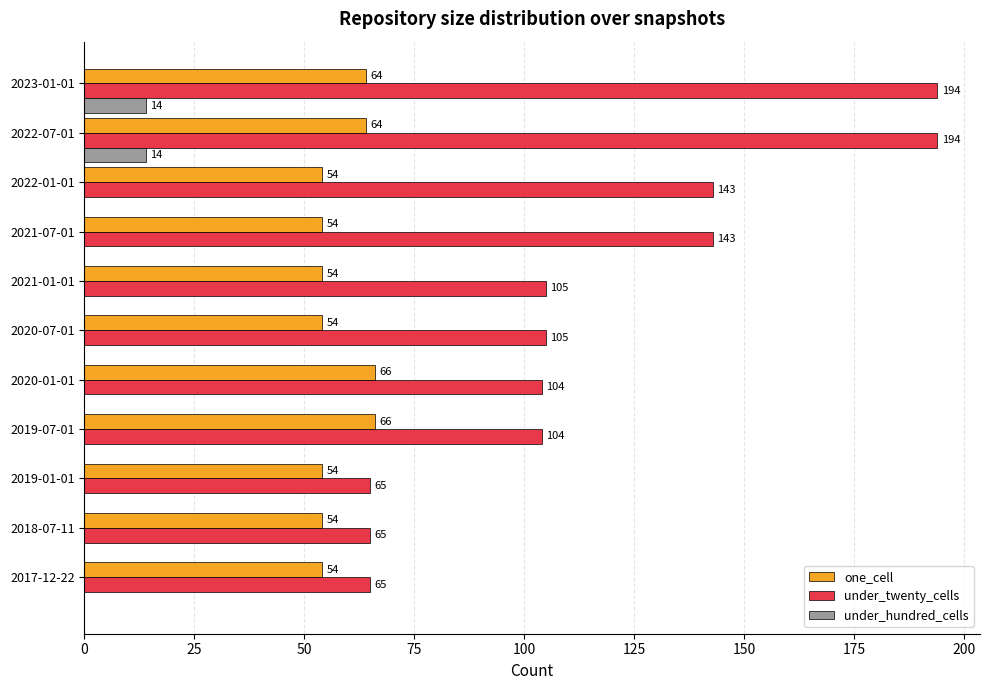

What is the average value of the one_cell series?

58